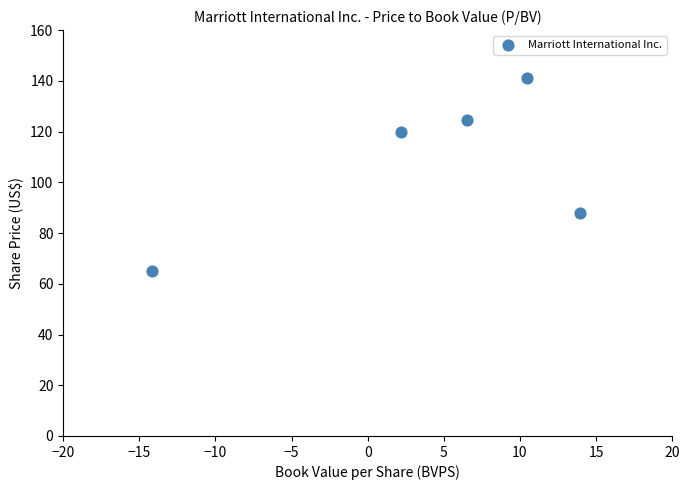

What is the range of X values (max minus min)?

28.1